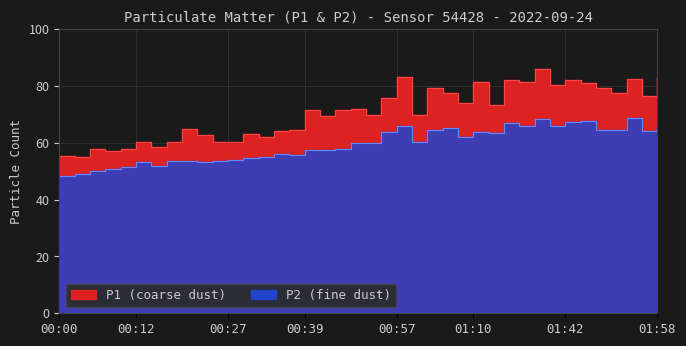

What is the lowest value of the P1 series?

55.1